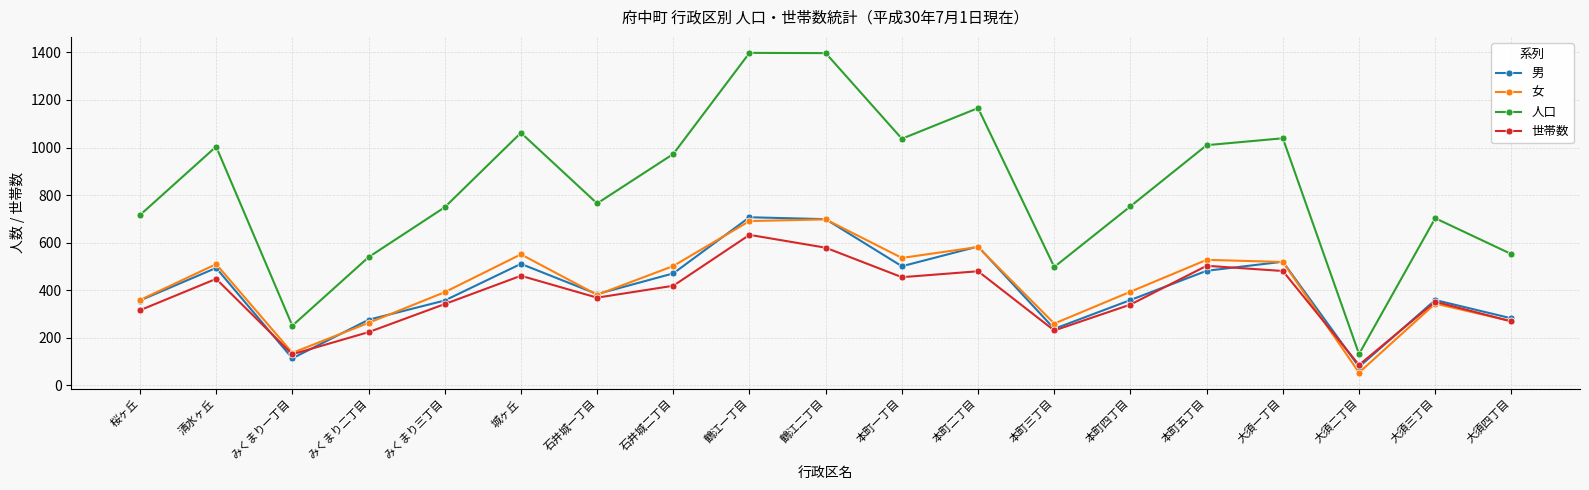

What is the average value of the 女 series?

420